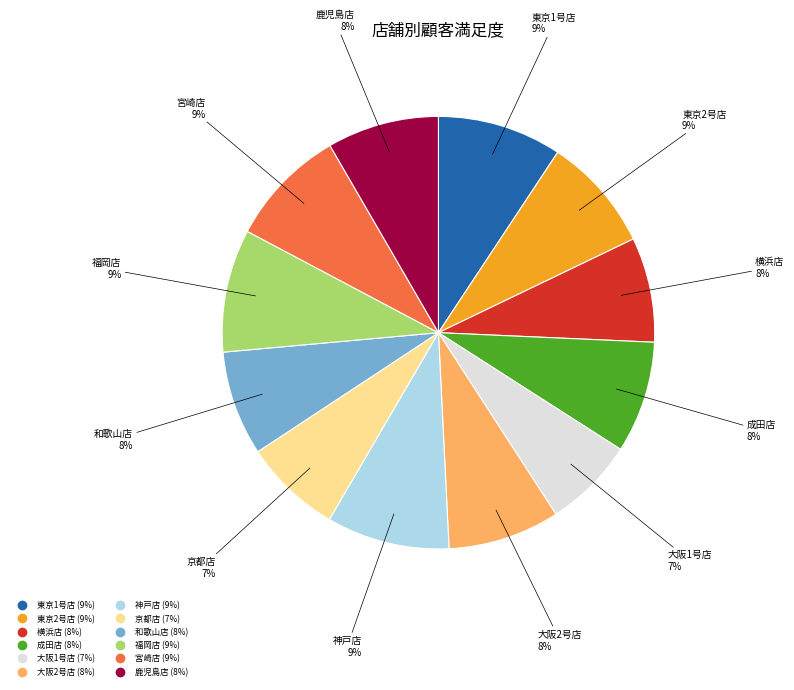

Is the sum of 福岡店 and 京都店 greater than half?

No